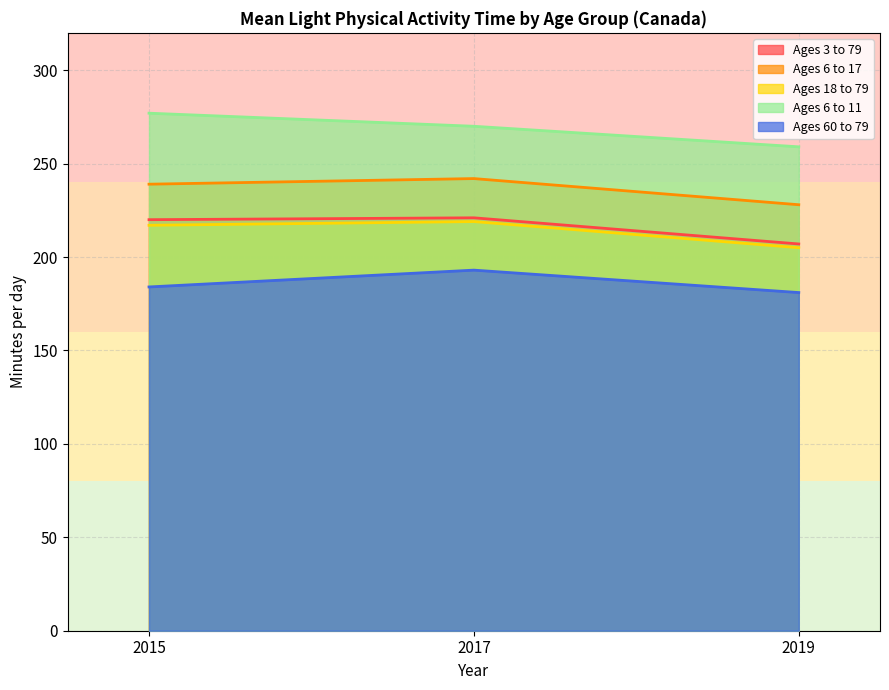

Which series has the largest range (max minus min)?

Ages 6 to 11